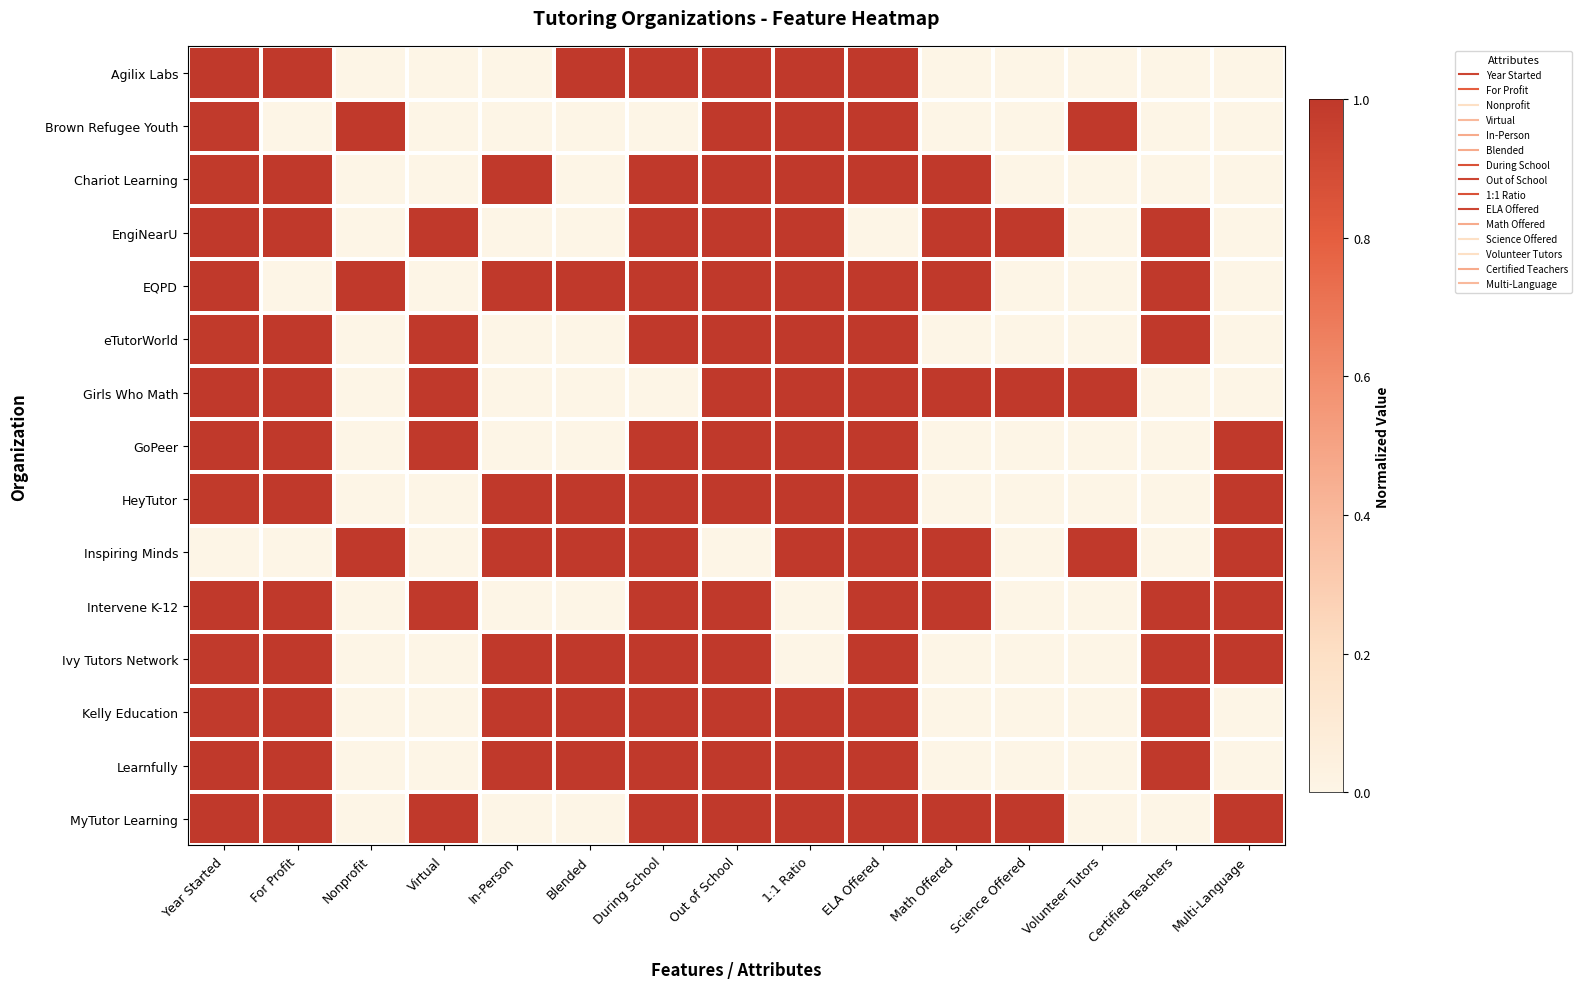

At which category does the chart reach its peak across all series?

Year Started